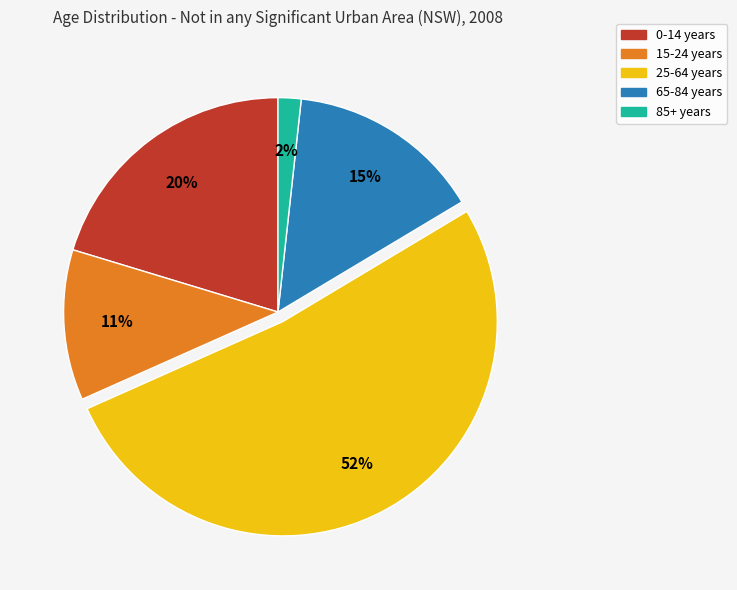

What is the largest slice in the pie chart?

25-64 years